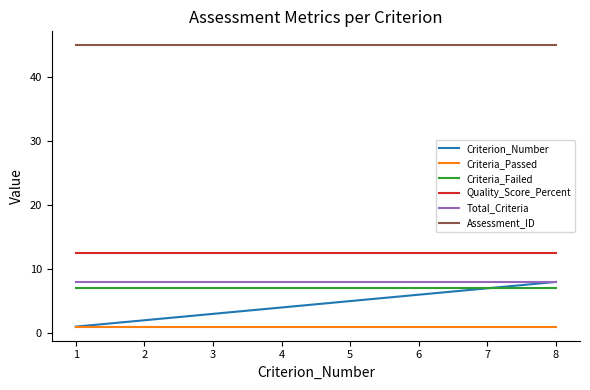

True or false: Criteria_Passed and Total_Criteria cross at least once.

False